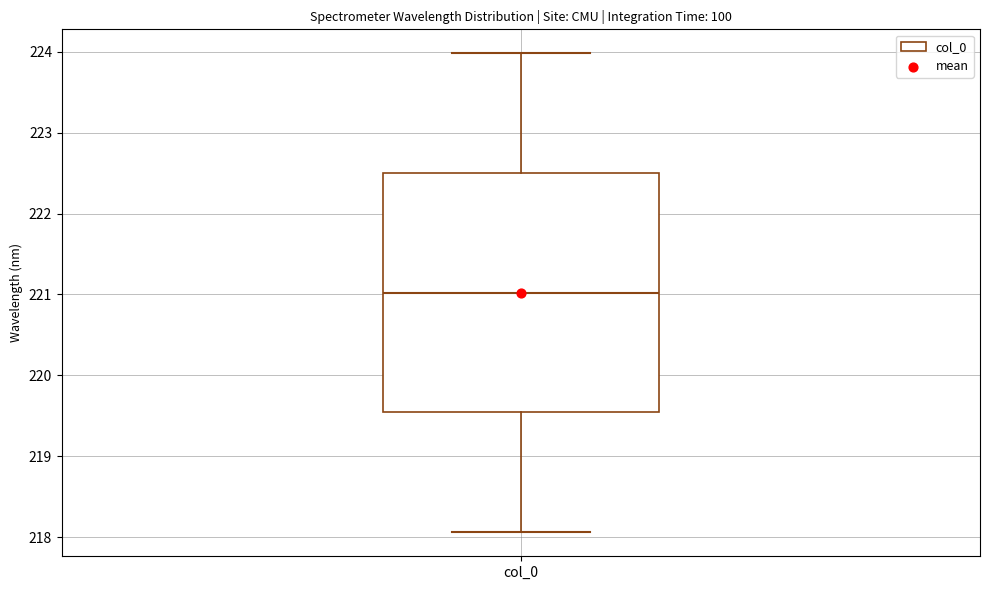

Transcribe this box plot: give where the median line is, the range the box spans, and where the two whiskers end, as read against the y-axis. The values are not printed on the chart, so give them approximately, as read against the axis.

median 221.0, box 219.5 to 222.5, whiskers 218.1 to 224.0